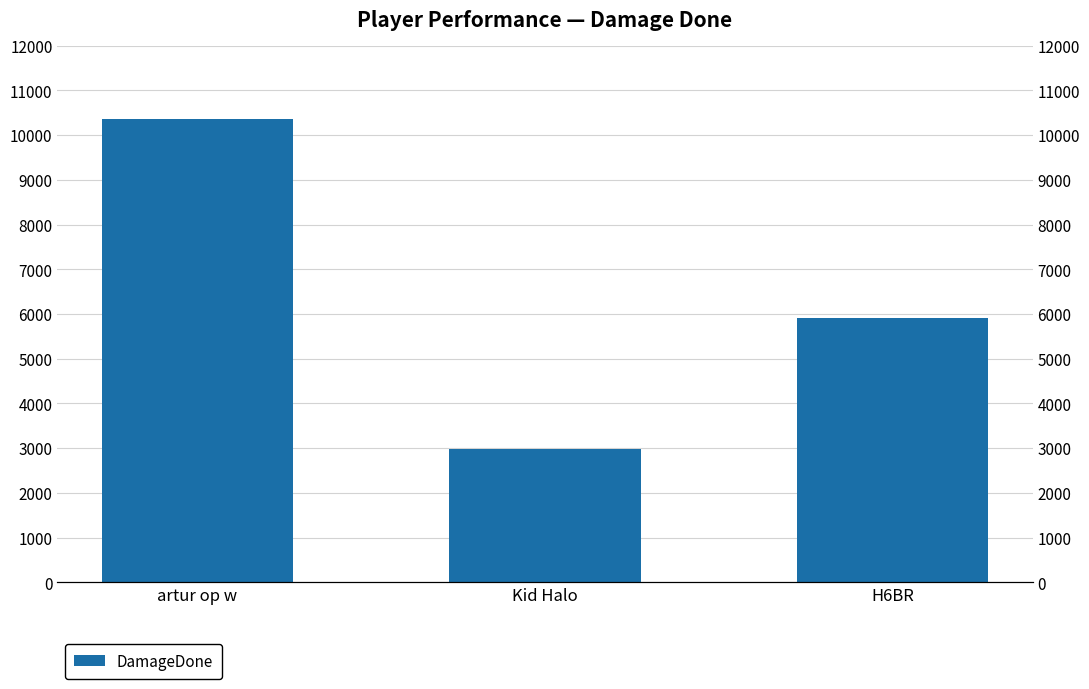

List the labels in order of value, smallest first.

Kid Halo, H6BR, artur op w